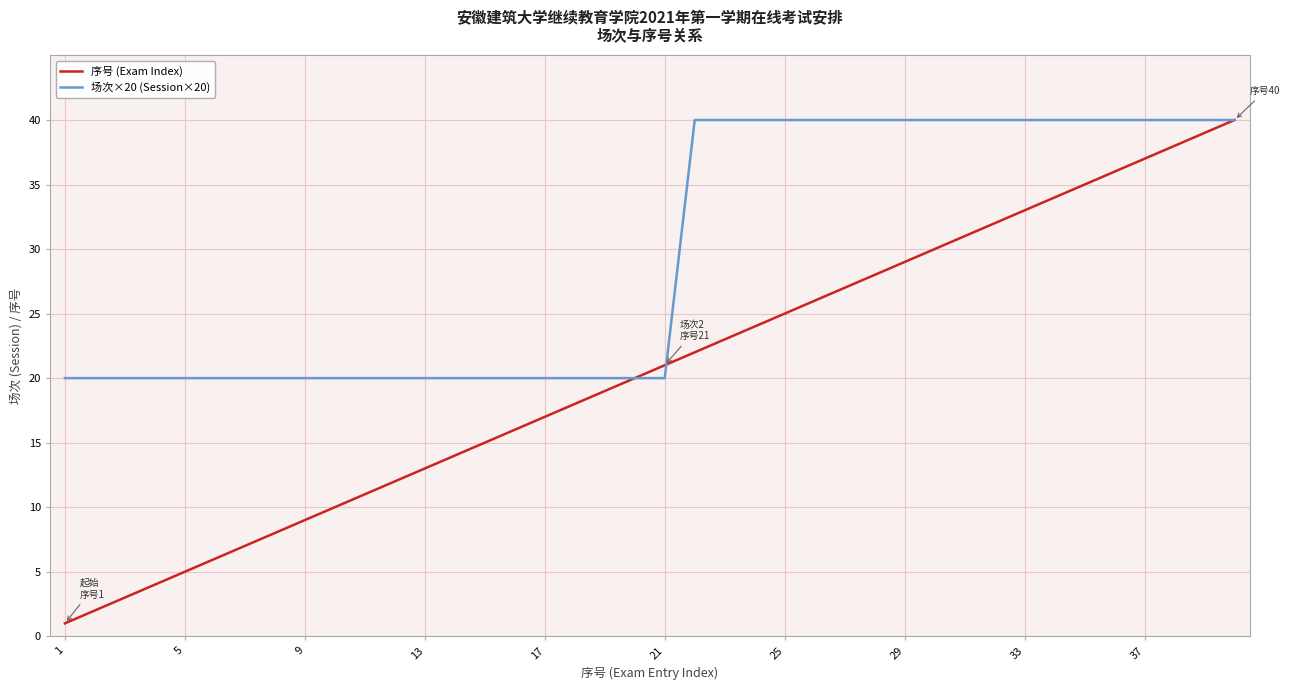

Rank the series by their average value, from highest to lowest.

场次×20 (Session×20), 序号 (Exam Index)